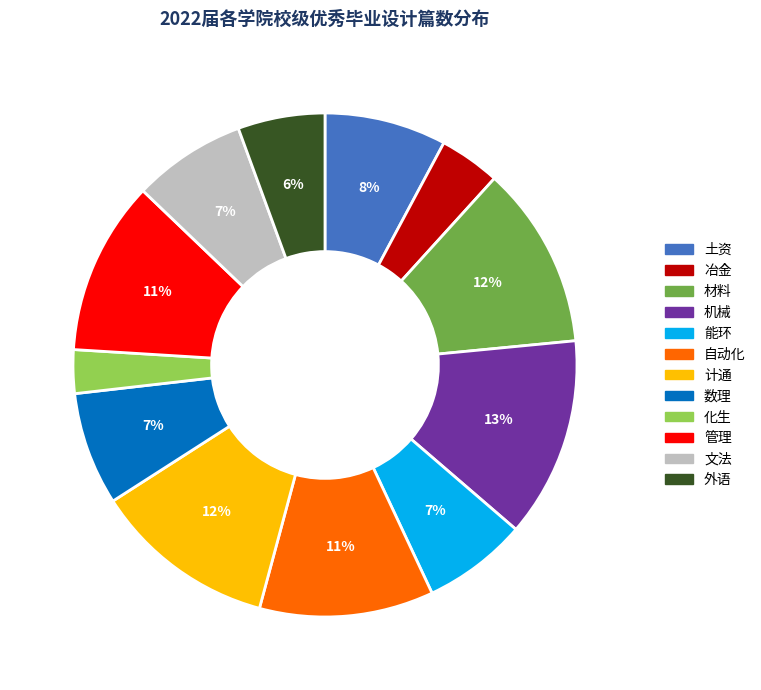

How many segments does this pie chart have?

12